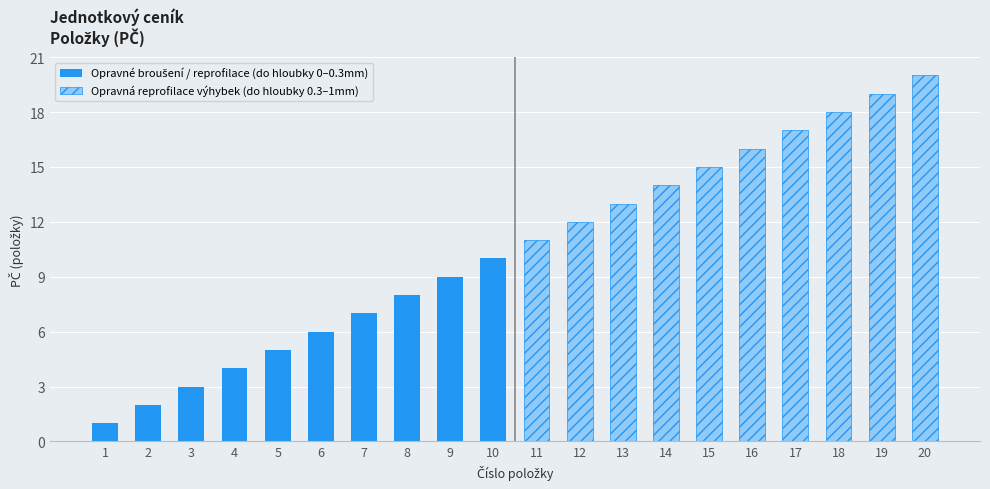

What is the average value of the Opravná reprofilace výhybek (do hloubky 0.3–1mm) series?

16